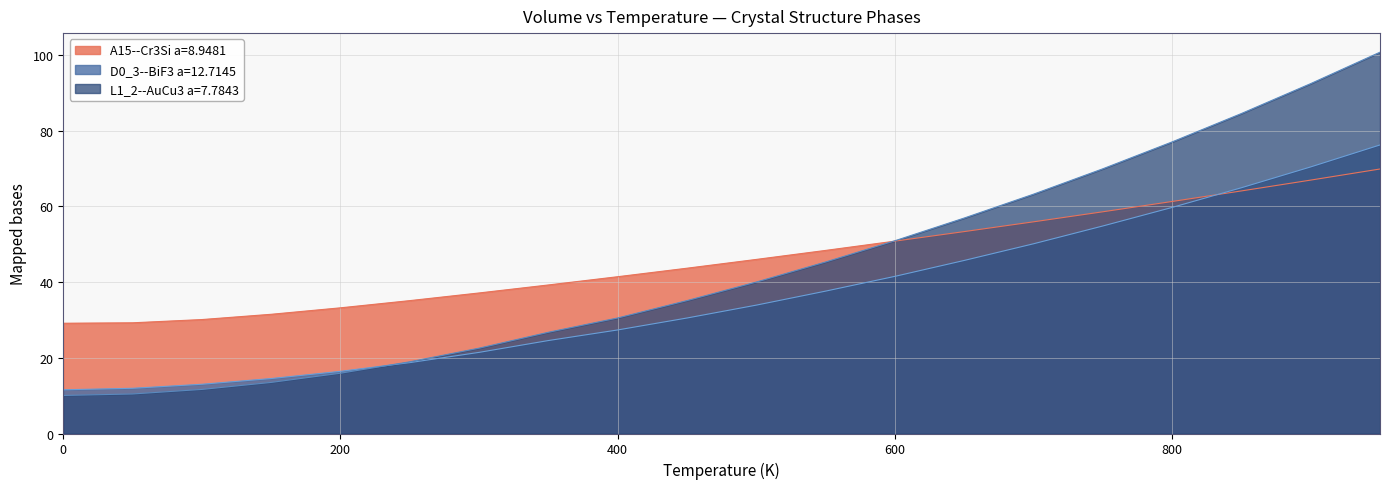

Rank the series by their average value, from highest to lowest.

A15--Cr3Si a=8.9481, L1_2--AuCu3 a=7.7843, D0_3--BiF3 a=12.7145